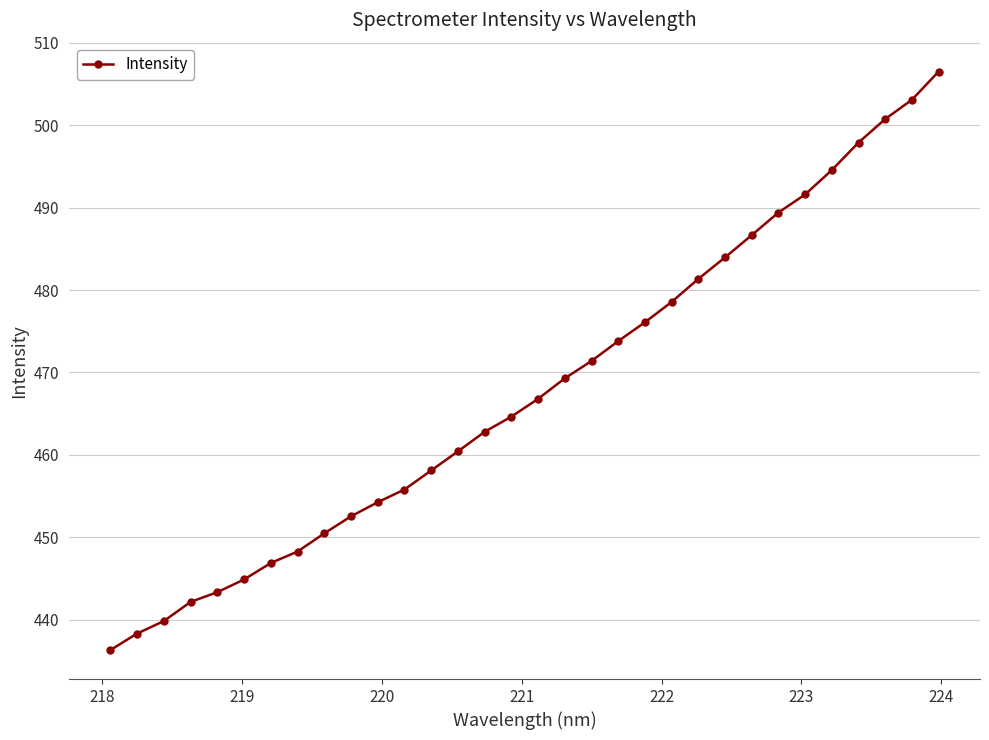

Reading left to right, list all the values displayed in this chart.

436.3	438.3	439.8	442.2	443.3	444.9	446.9	448.3	450.5	452.5	454.3	455.8	458.1	460.4	462.8	464.6	466.8	469.3	471.4	473.8	476.1	478.6	481.4	484.0	486.7	489.4	491.6	494.6	497.9	500.7	503.1	506.5